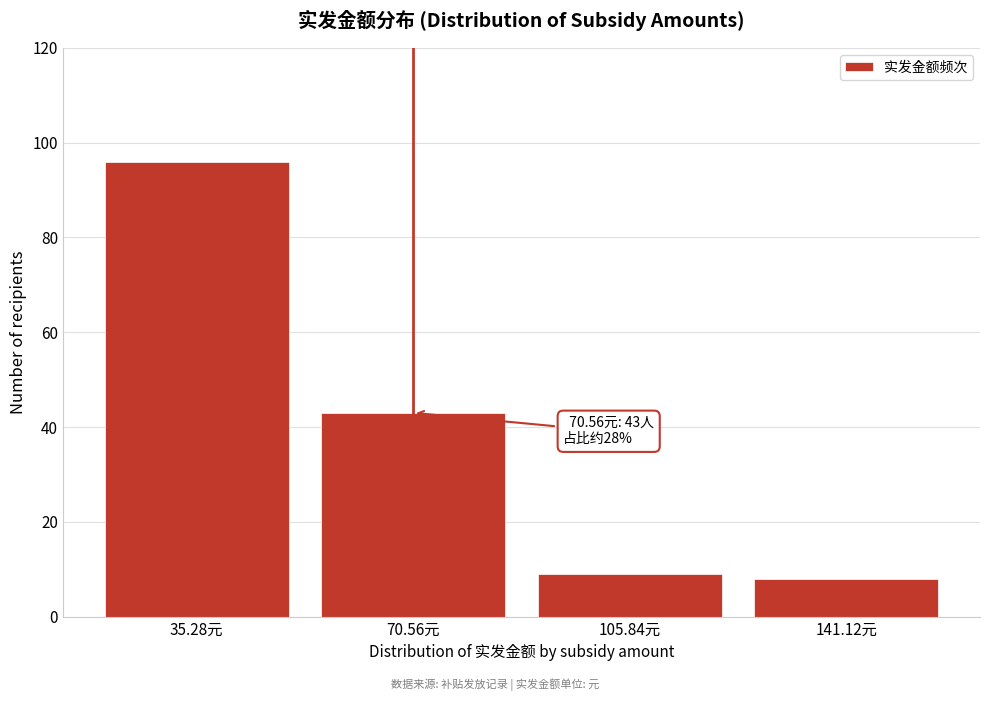

Over which range of the x-axis is the bar tallest?

20 to 55